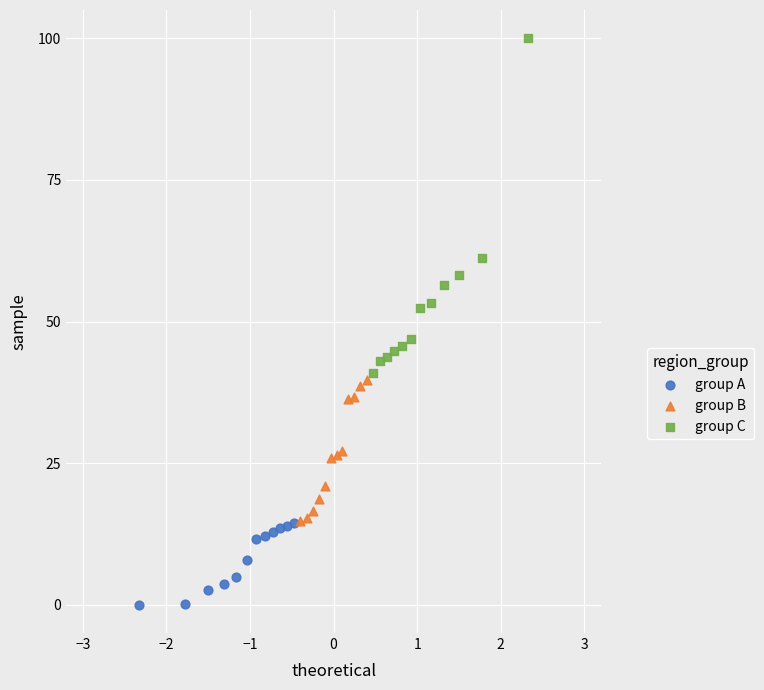

Which series has the widest spread of Y values?

group C